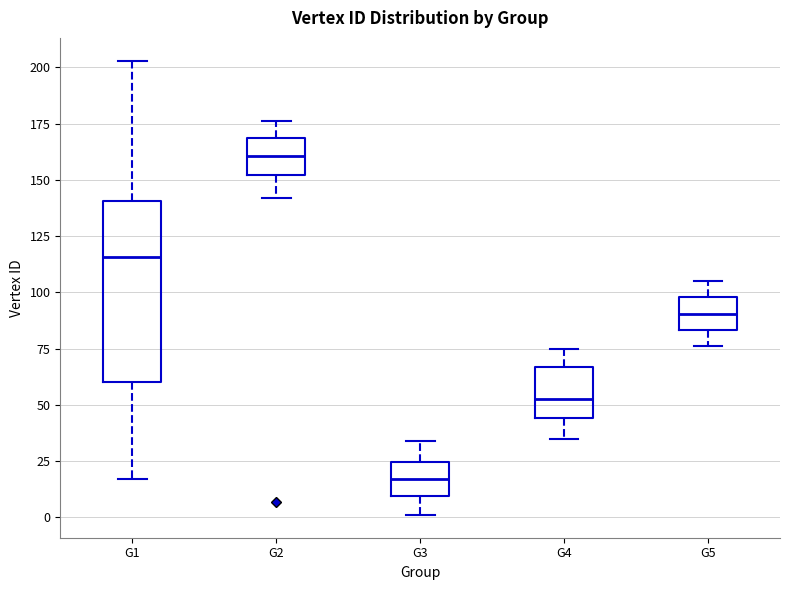

Reading left to right, transcribe this box plot: for each box, give where its median line is, the range the box spans, and where its two whiskers end, as read against the y-axis. The values are not printed on the chart, so give them approximately, as read against the axis.

G1: median 115, box 60 to 140, whiskers 15 to 205
G2: median 160, box 150 to 170, whiskers 140 to 175
G3: median 15, box 10 to 25, whiskers 0 to 35
G4: median 55, box 45 to 65, whiskers 35 to 75
G5: median 90, box 85 to 100, whiskers 75 to 105